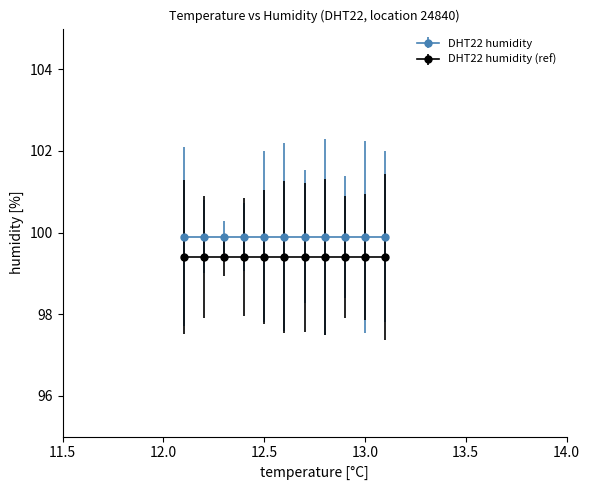

What are all the series names shown in the legend?

DHT22 humidity, DHT22 humidity (ref)